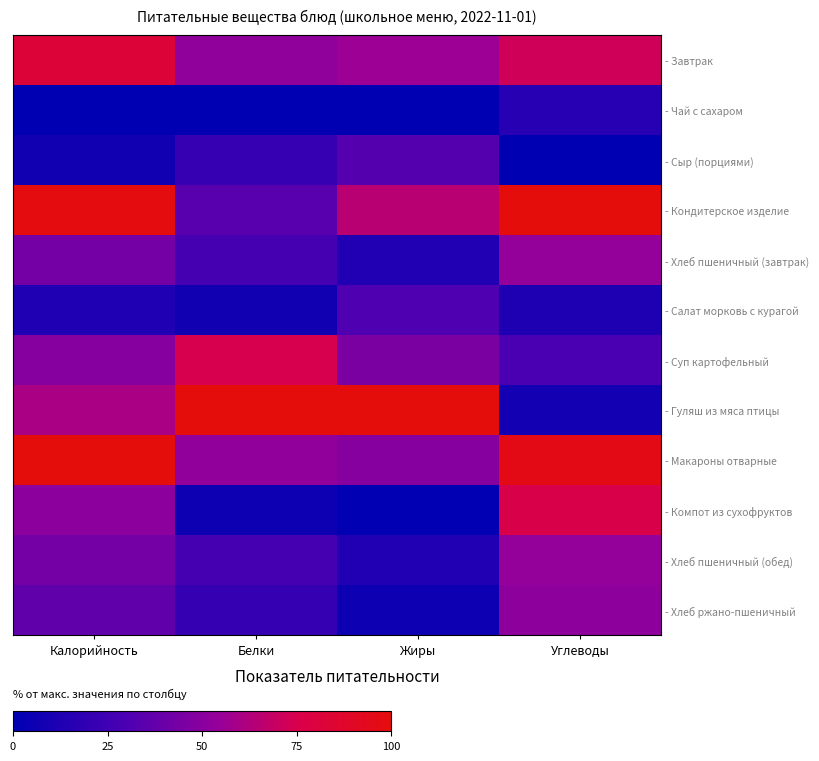

Rank the series at Калорийность from highest to lowest value.

- Макароны отварные, - Кондитерское изделие, - Завтрак, - Гуляш из мяса птицы, - Компот из сухофруктов, - Суп картофельный, - Хлеб пшеничный (завтрак), - Хлеб пшеничный (обед), - Хлеб ржано-пшеничный, - Салат морковь с курагой, - Сыр (порциями), - Чай с сахаром